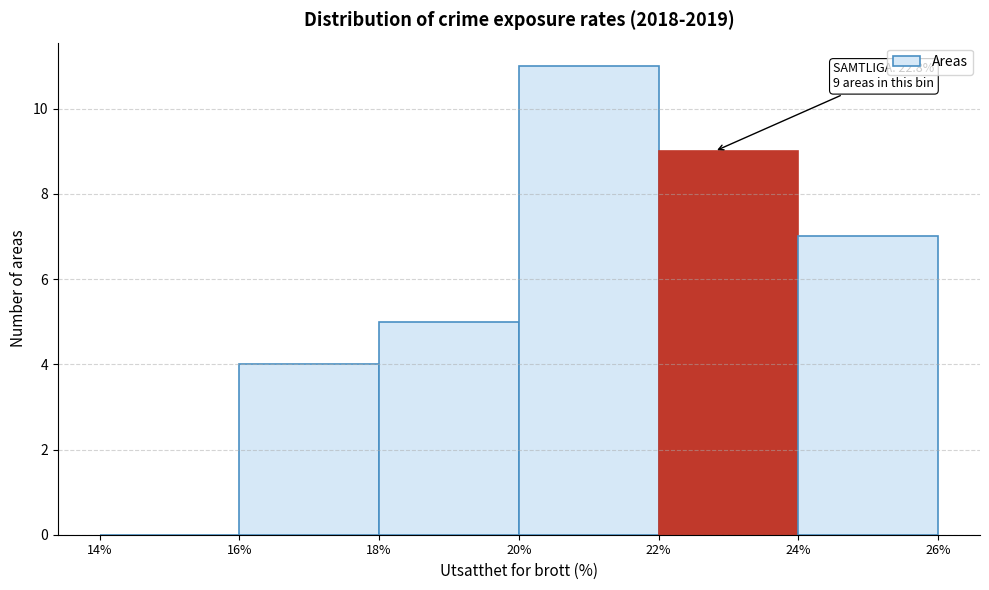

Over which range of the x-axis is the bar tallest?

20% to 22%